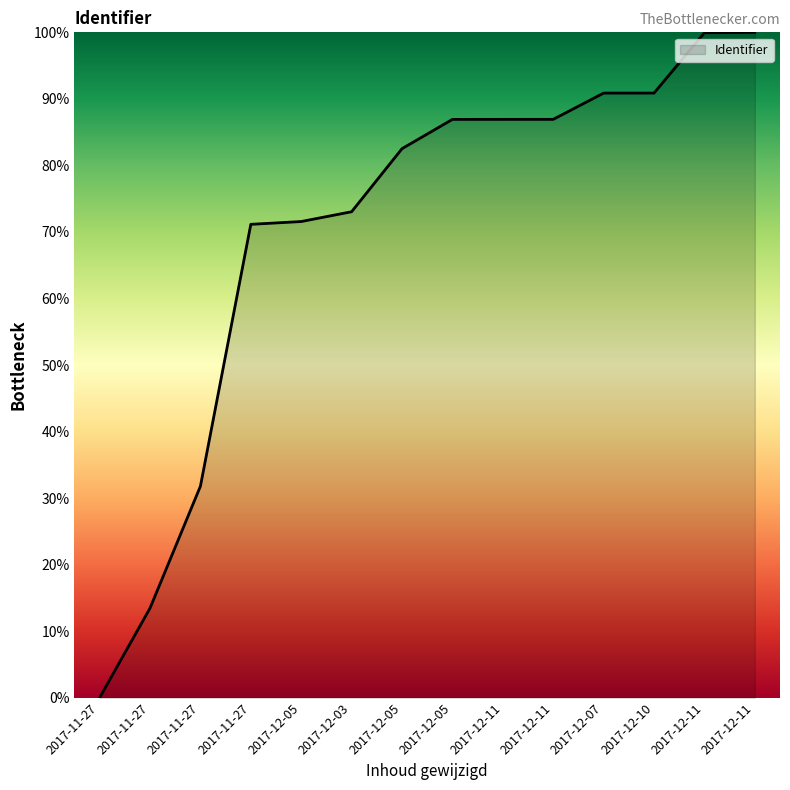

What is the ratio of the value at 2017-12-11 to the value at 2017-12-05?

1.2